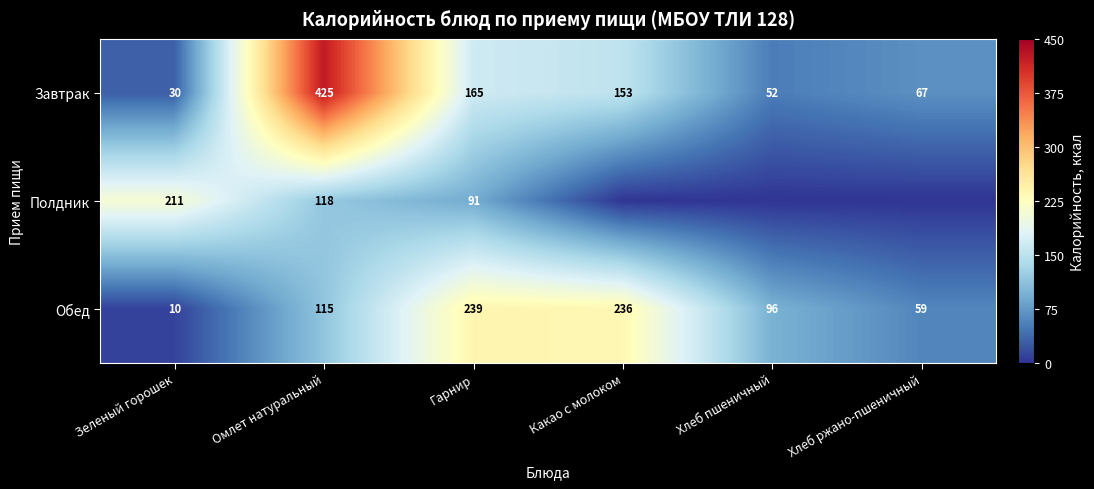

Where is Обед nearest to the value 124?

Омлет натуральный